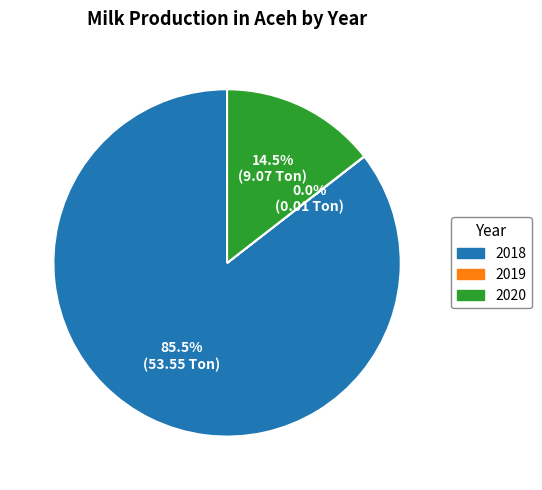

Is 2018 the majority of the pie?

Yes